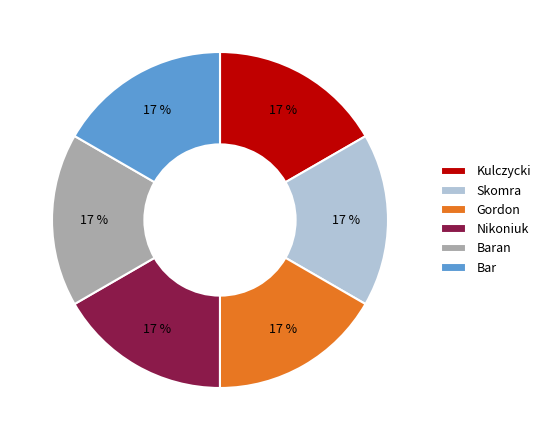

Is there any slice that represents more than half of the pie?

No